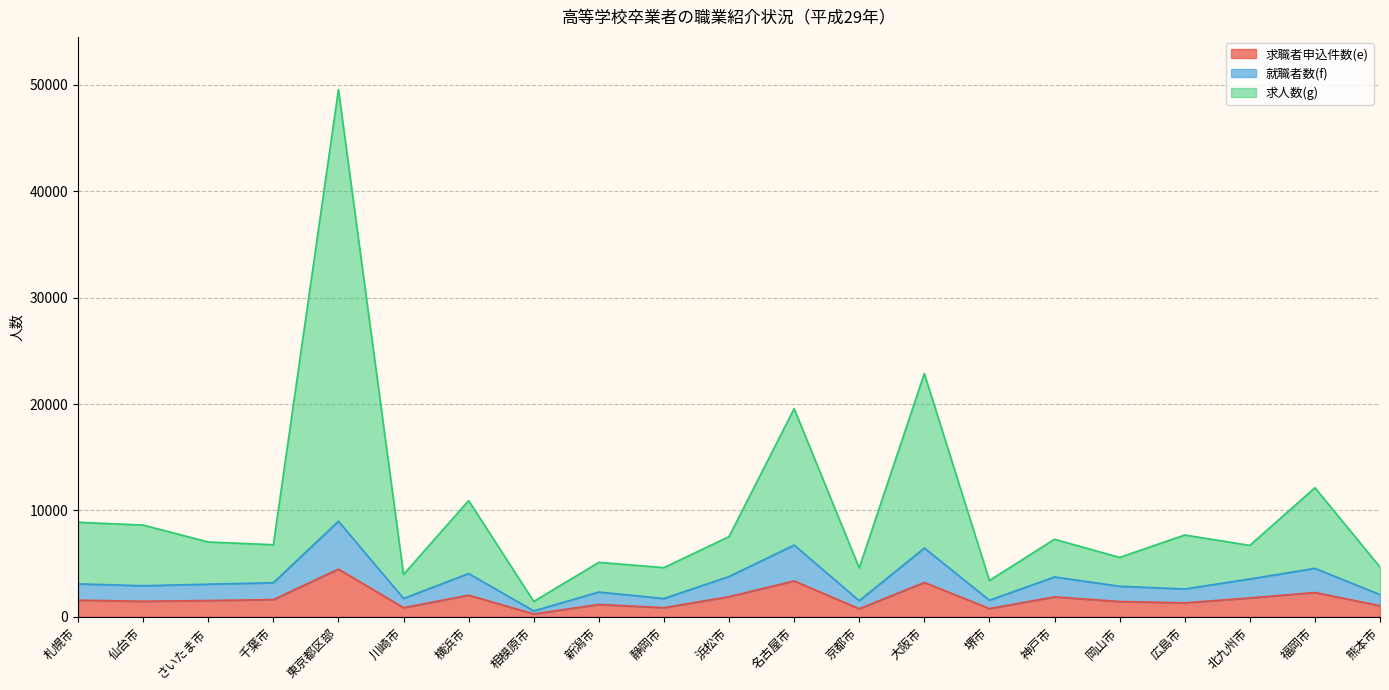

Which series has the widest spread of values?

求人数(g)